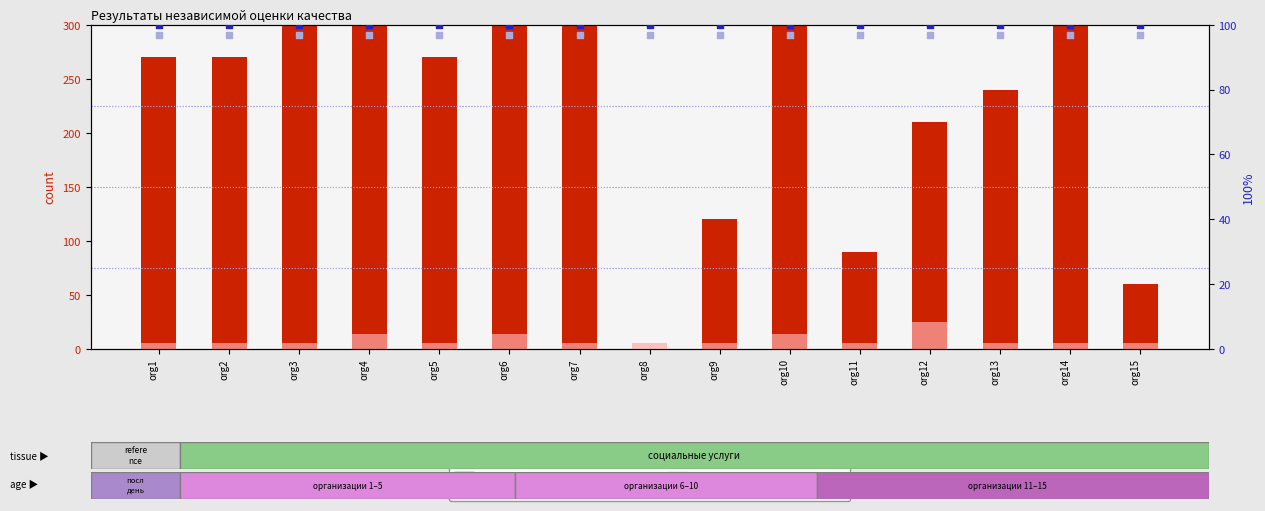

Which series has the largest Y range (max minus min)?

count